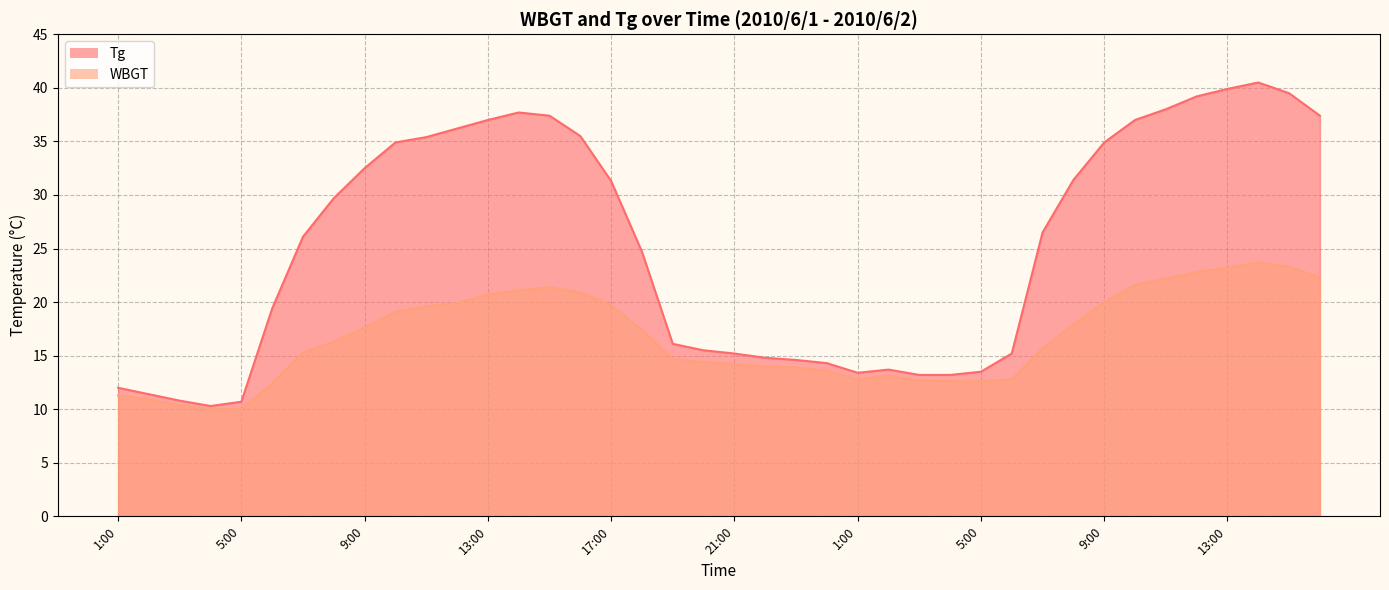

Rank the categories by WBGT value from lowest to highest.

4:00, 5:00, 3:00, 2:00, 1:00, 6:00, 4:00, 5:00, 3:00, 1:00, 6:00, 2:00, 24:00, 23:00, 22:00, 21:00, 20:00, 19:00, 7:00, 7:00, 8:00, 18:00, 9:00, 8:00, 10:00, 11:00, 17:00, 12:00, 9:00, 13:00, 16:00, 14:00, 15:00, 10:00, 11:00, 16:00, 12:00, 13:00, 15:00, 14:00